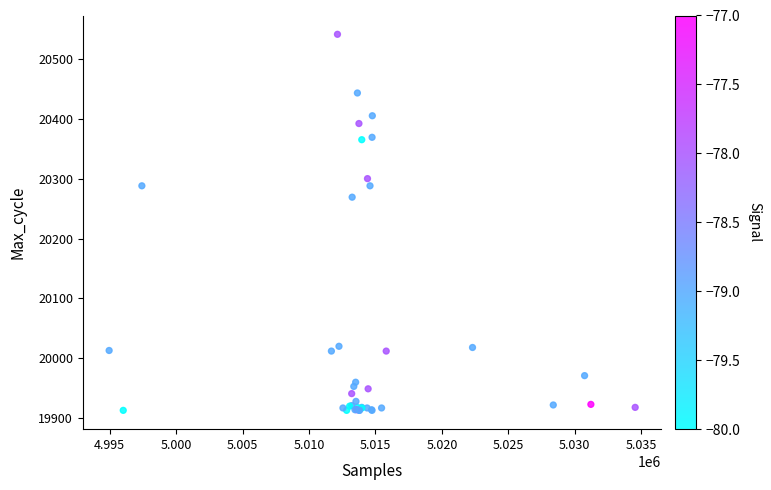

What Y value in the scatter plot is closest to 20227?

20269